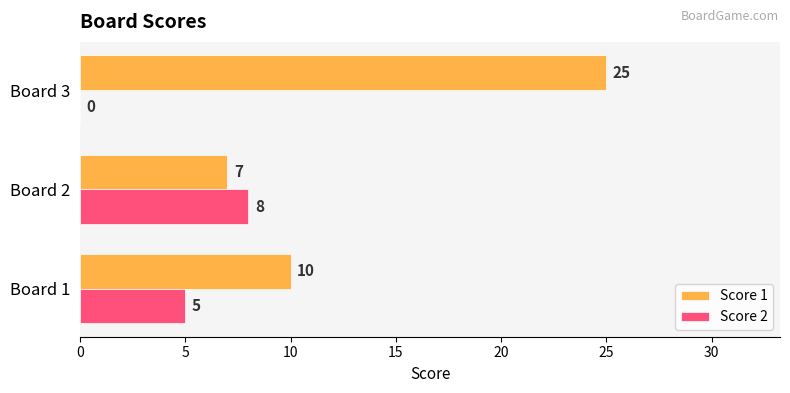

Which series has the largest total across all categories?

Score 1